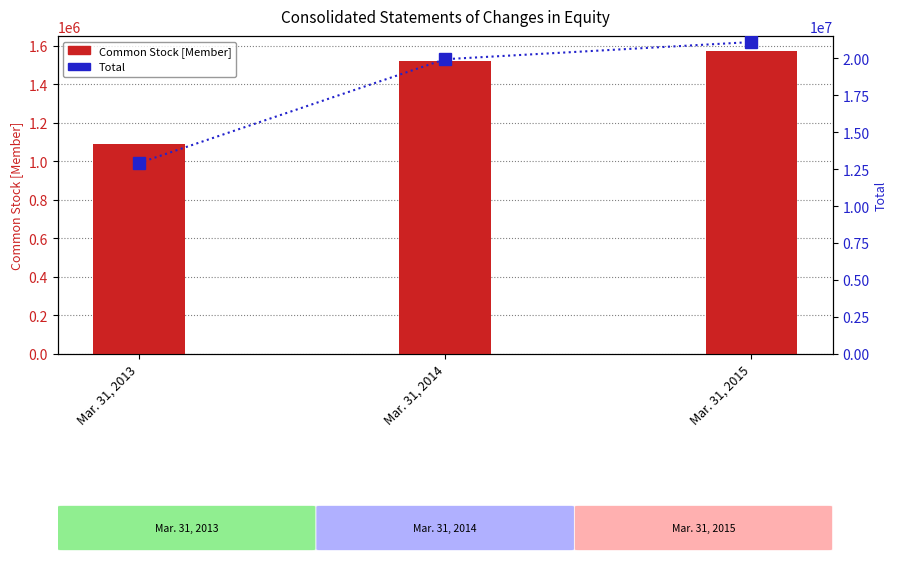

True or false: Common Stock [Member] has a value of 1571877 at Mar. 31, 2015.

True